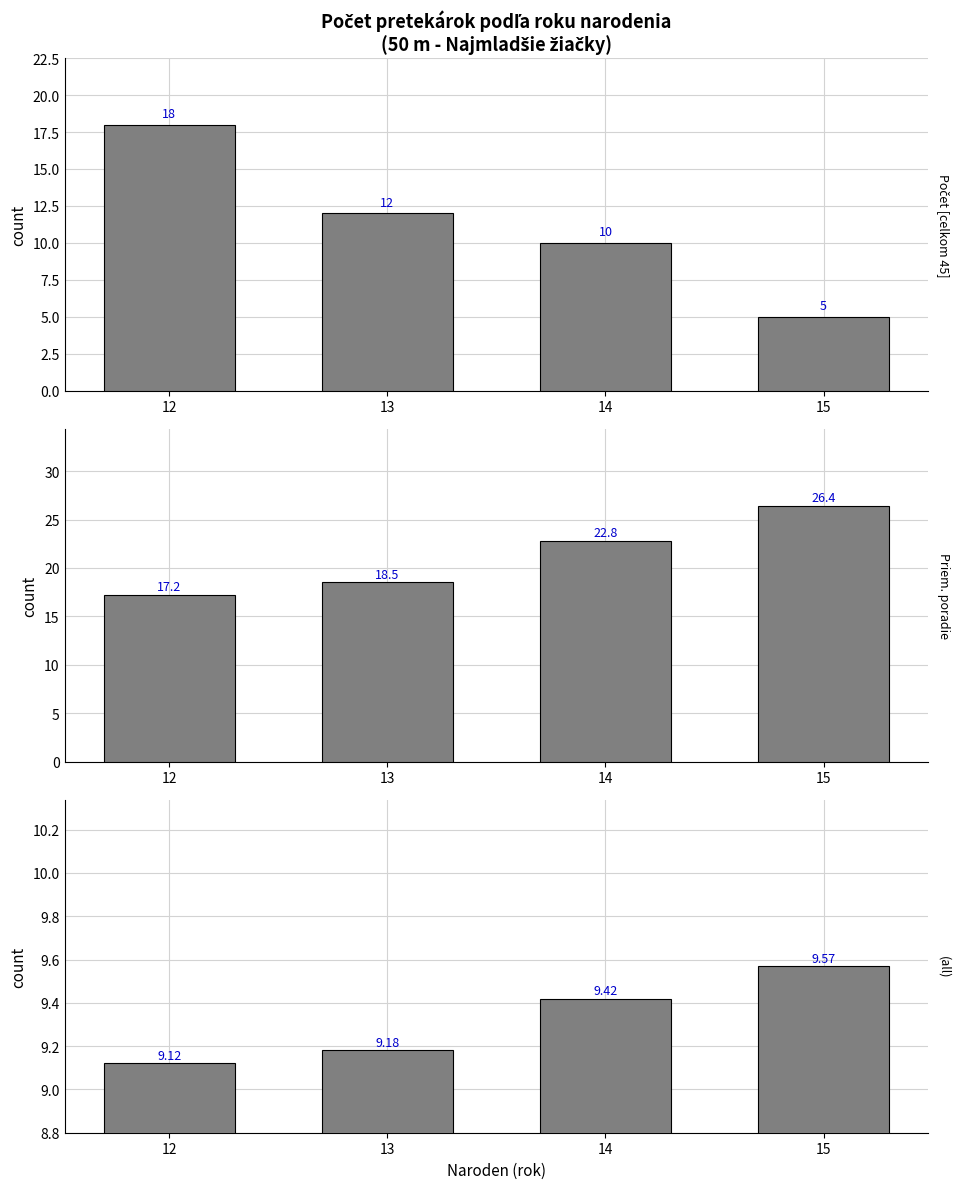

The Priem. čas (s) series shows 14.8 at 13. True or false?

False